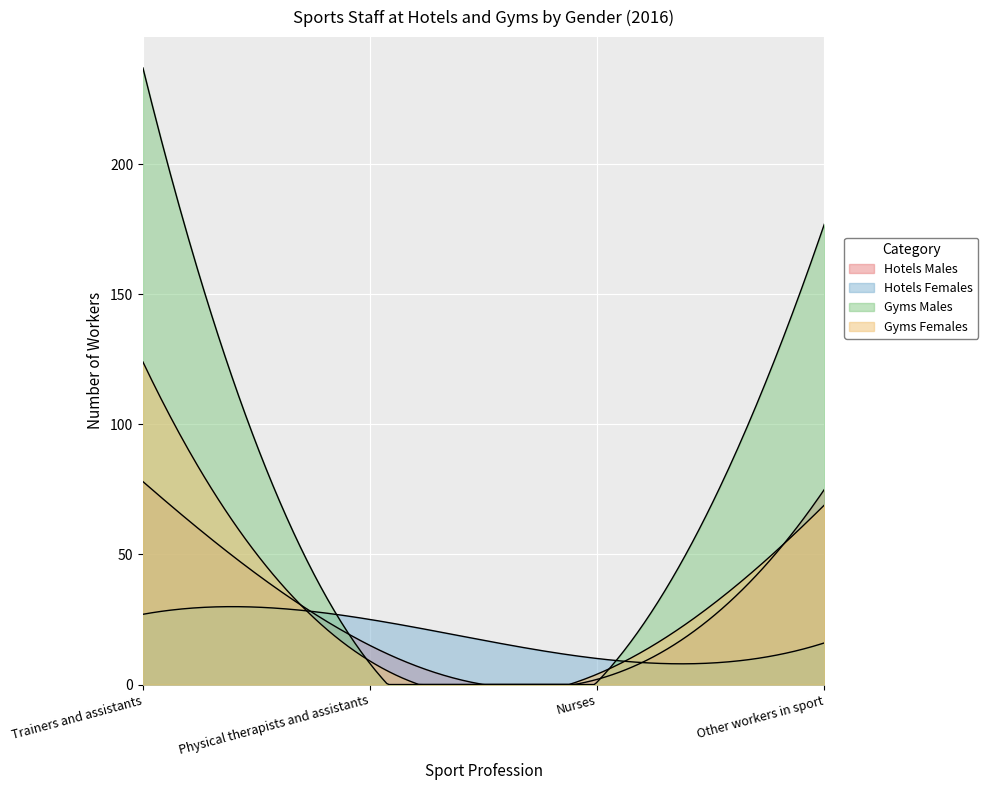

How many data points in Gyms Females are above 69?

1